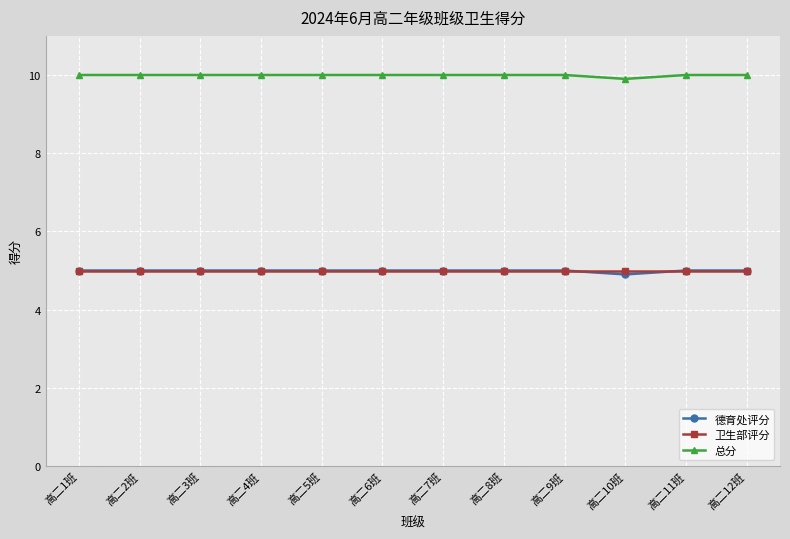

At which label is 德育处评分 closest to 4?

高二10班